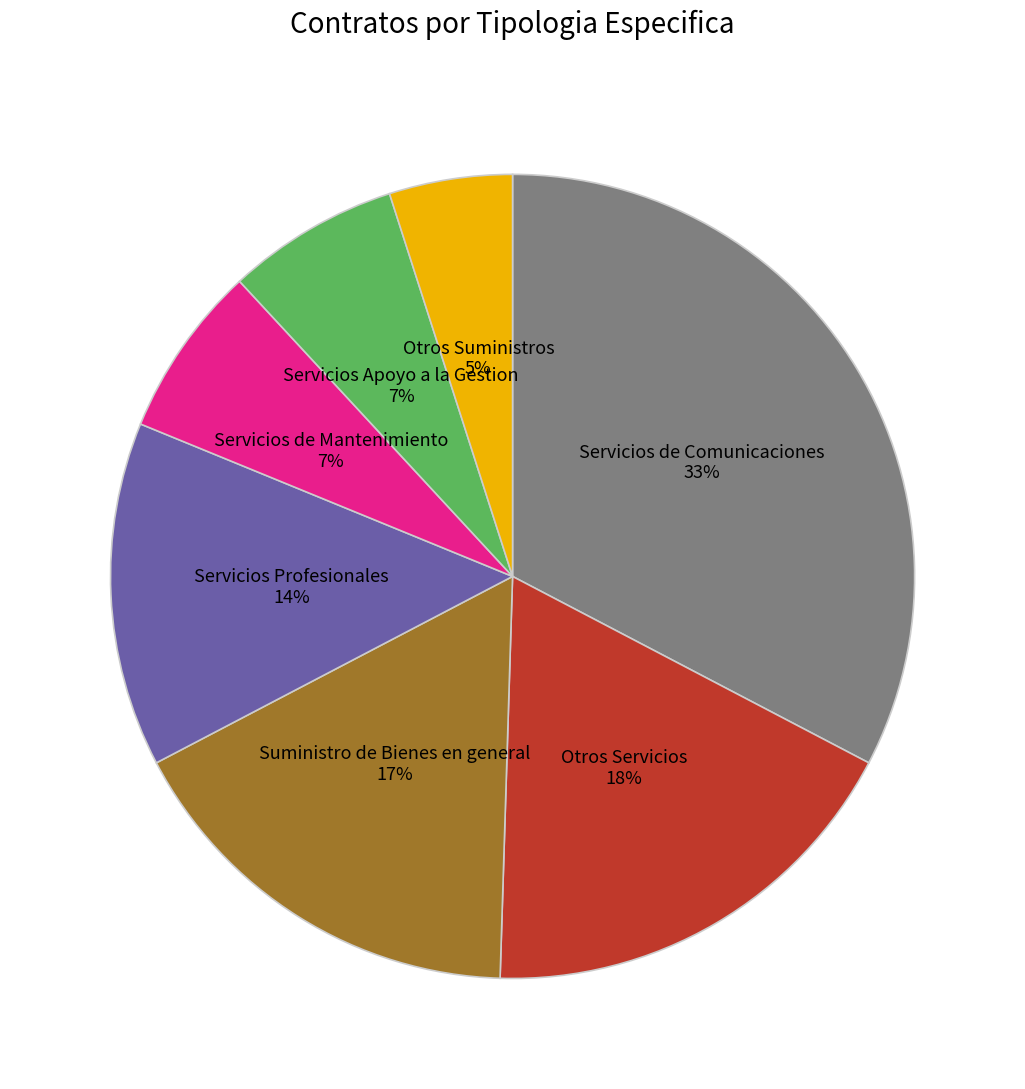

Is there a majority slice in this chart?

No